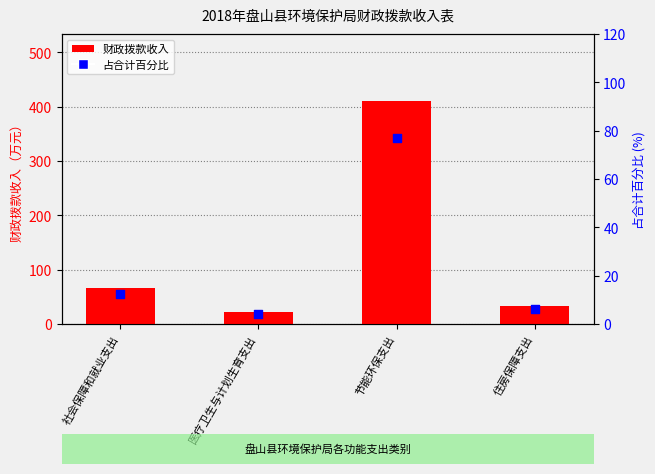

Which series reaches the maximum Y coordinate?

财政拨款收入